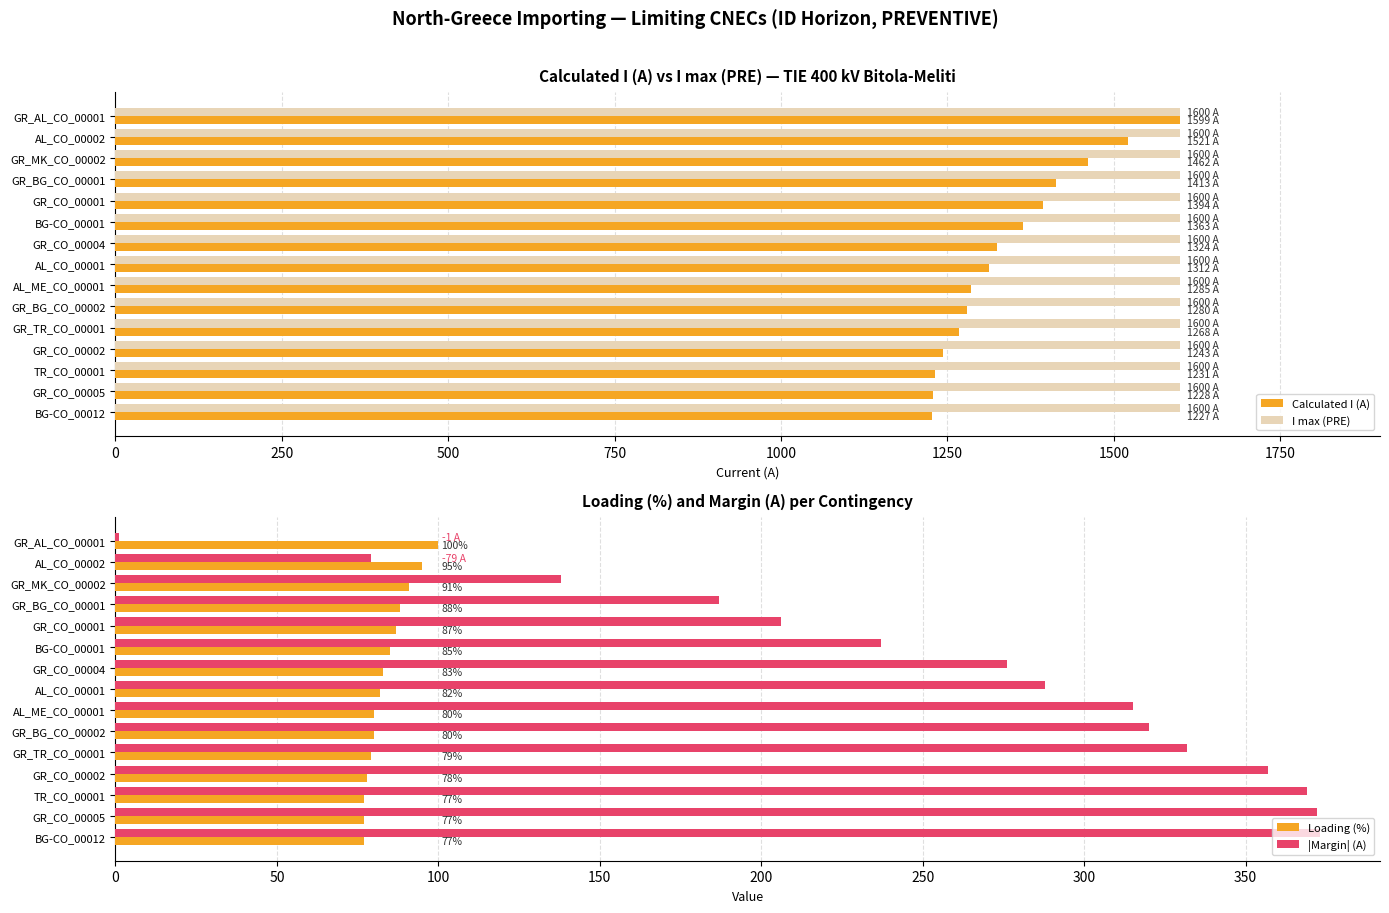

What is the sum of the Calculated I (A) values at GR_CO_00002 and GR_CO_00005?

2471